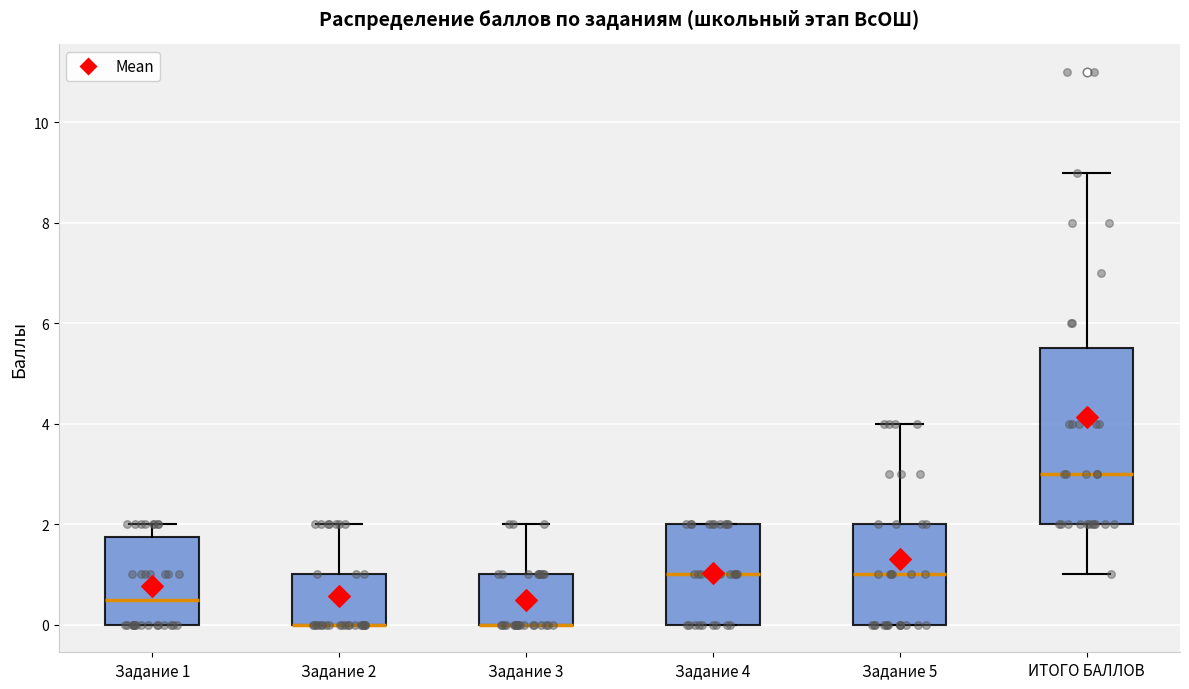

Reading left to right, read every box against the y-axis: the position of its median line, the range the box covers, and the ends of its whiskers. The values are not printed on the chart, so give them approximately, as read against the axis.

Задание 1: median 0.6, box 0.0 to 1.8, whiskers 0.0 to 2.0
Задание 2: median 0.0 (drawn on the box's lower edge), box 0.0 to 1.0, whiskers 0.0 to 2.0
Задание 3: median 0.0 (drawn on the box's lower edge), box 0.0 to 1.0, whiskers 0.0 to 2.0
Задание 4: median 1.0, box 0.0 to 2.0, whiskers 0.0 to 2.0
Задание 5: median 1.0, box 0.0 to 2.0, whiskers 0.0 to 4.0
ИТОГО БАЛЛОВ: median 3.0, box 2.0 to 5.6, whiskers 1.0 to 9.0